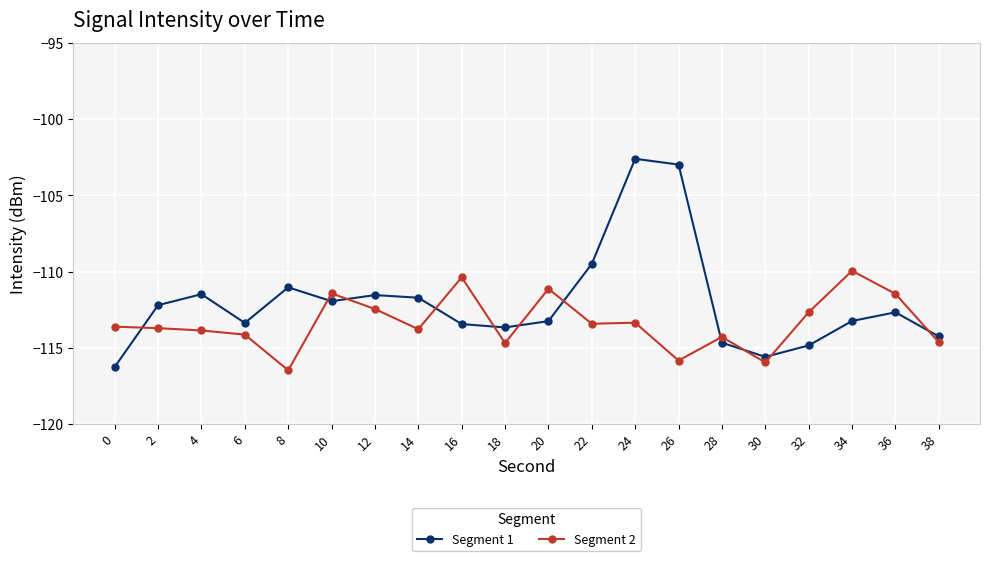

What is the spread (max minus min) of values at 26?

12.9